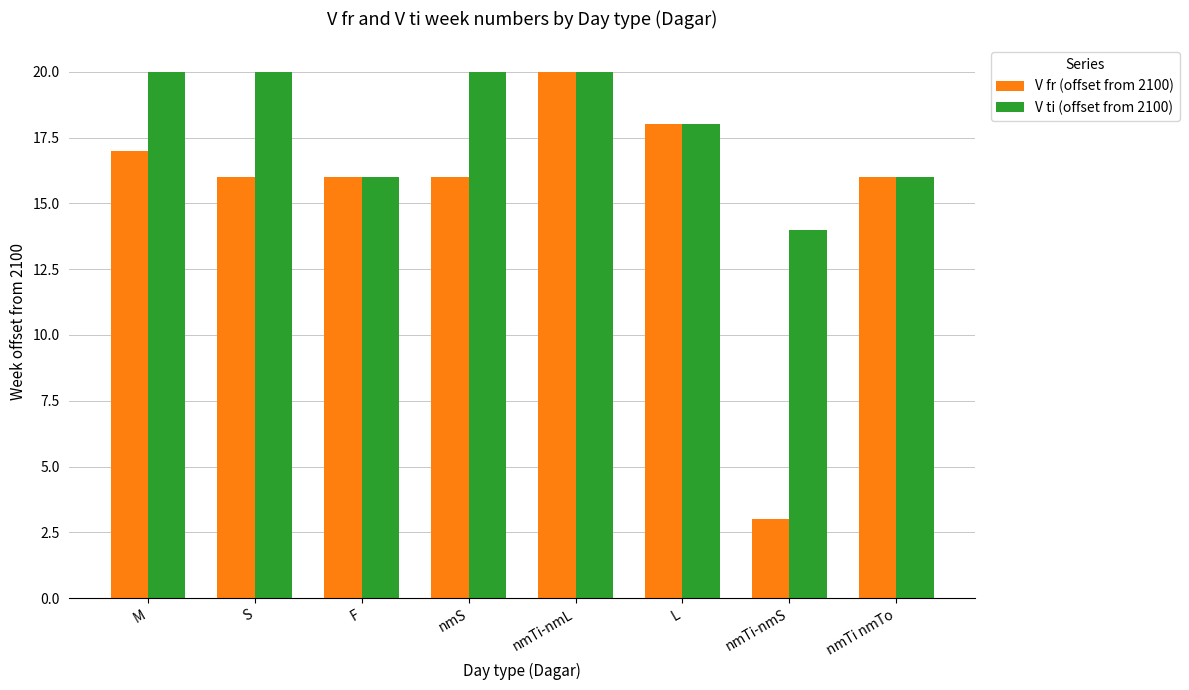

How many groups of bars are there?

8